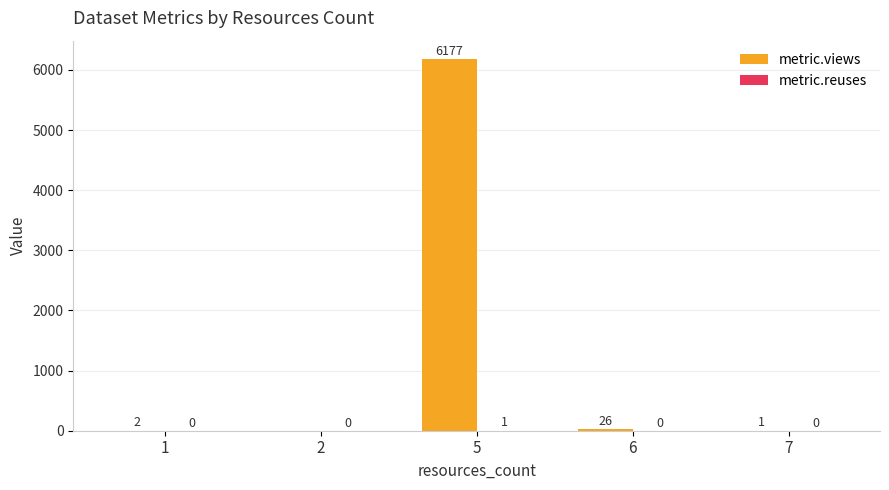

At which label is metric.views closest to 3088?

6